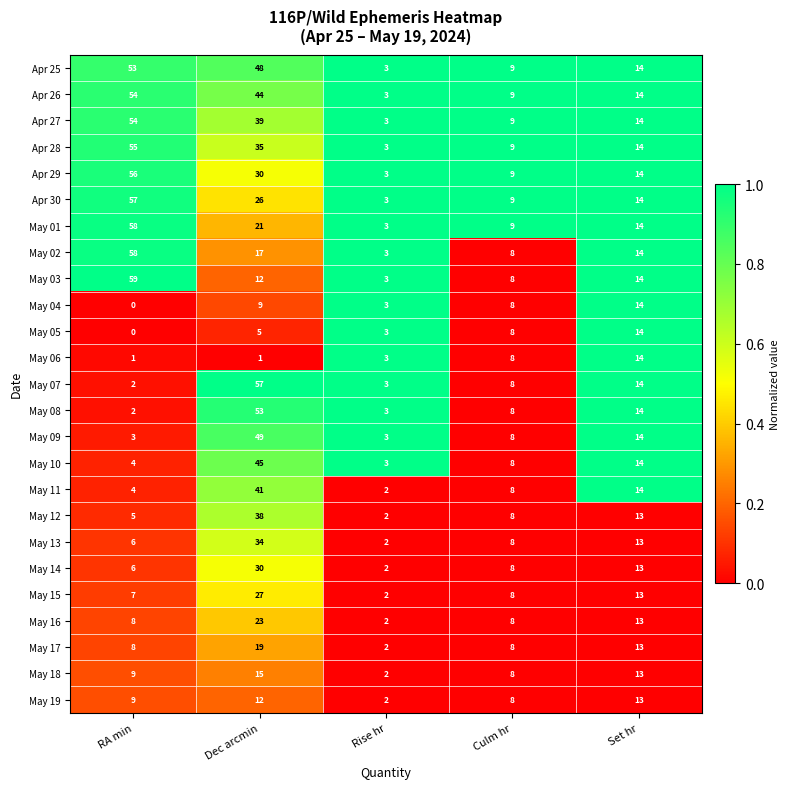

Which series changed the most between Dec arcmin and Set hr?

May 07